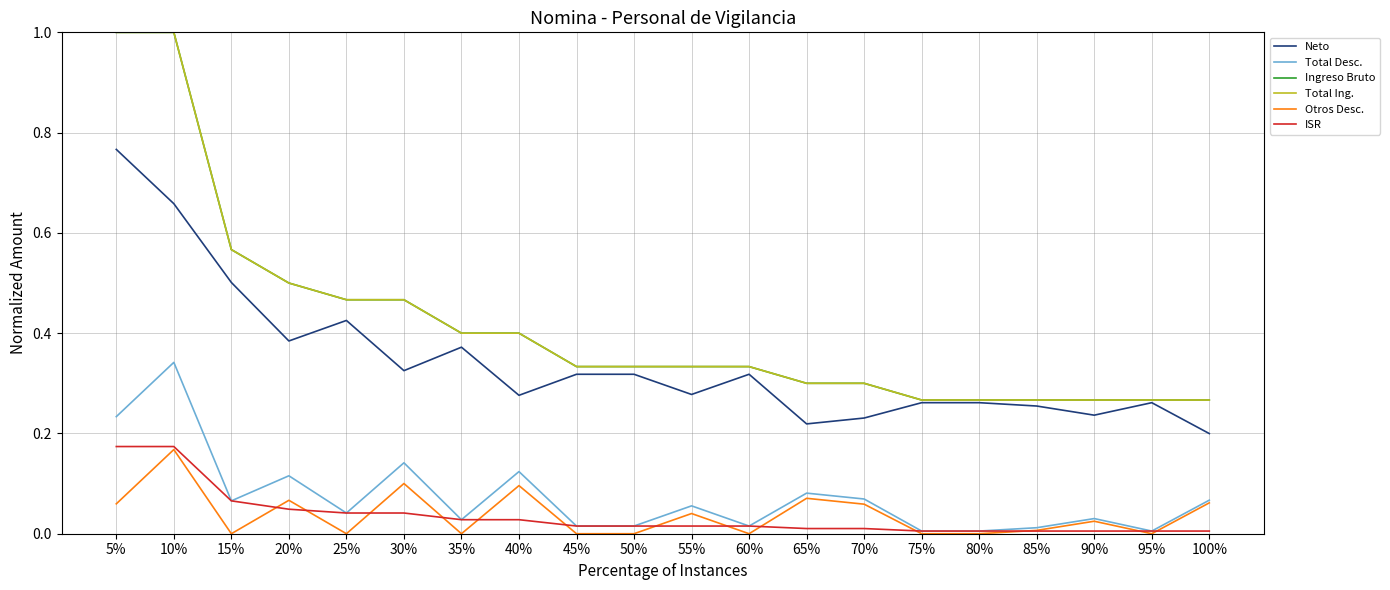

Is this an area chart (filled region under the line)?

No